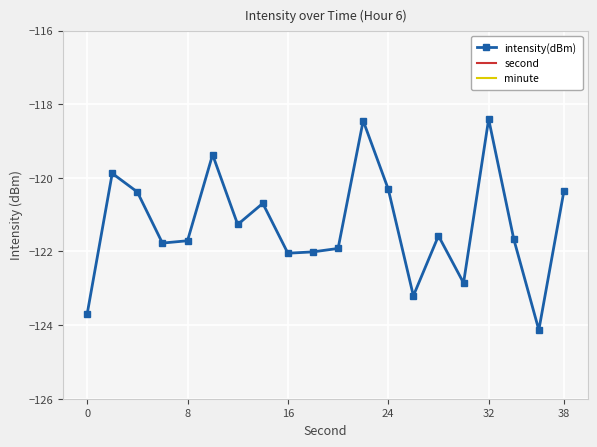

Which has a higher value, 11 or 7?

11